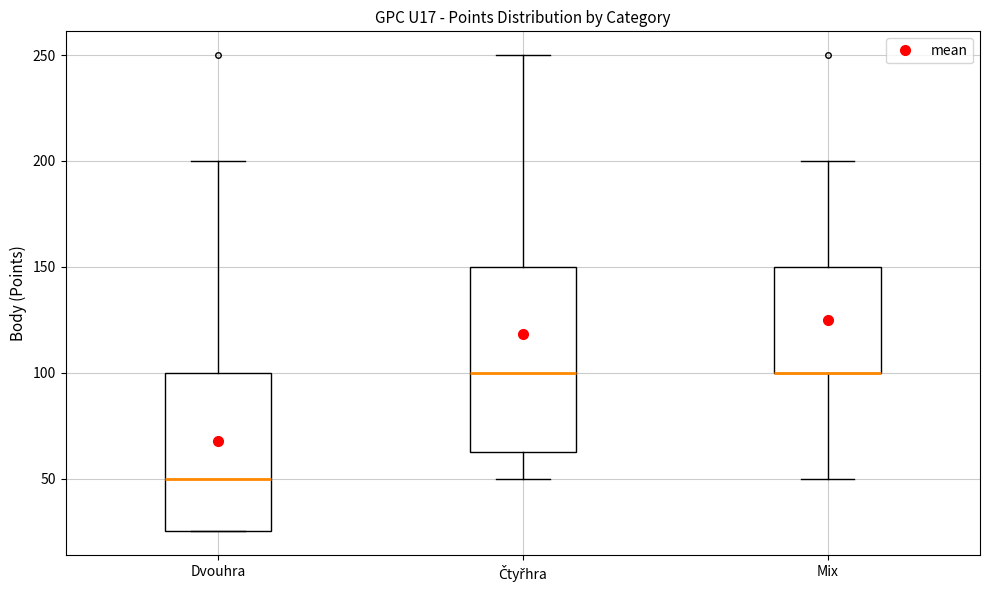

Which box is the tallest, from its lower edge to its upper edge?

Čtyřhra